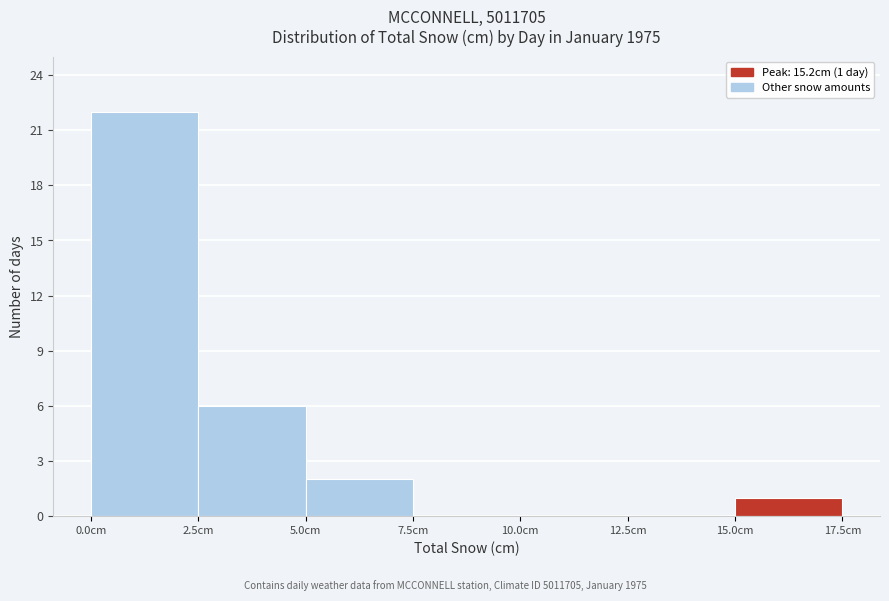

Which range on the x-axis has the tallest bar?

0.0 to 2.5